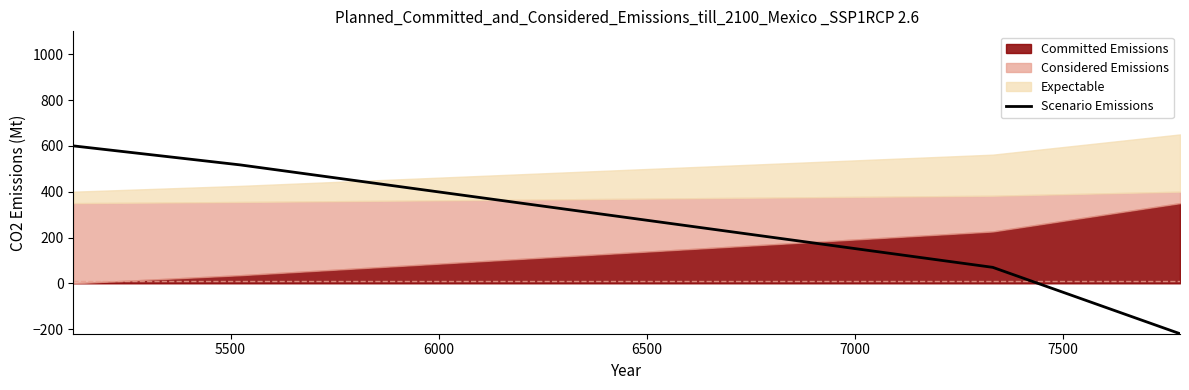

True or false: there are more than 1 points higher than both neighbors.

False